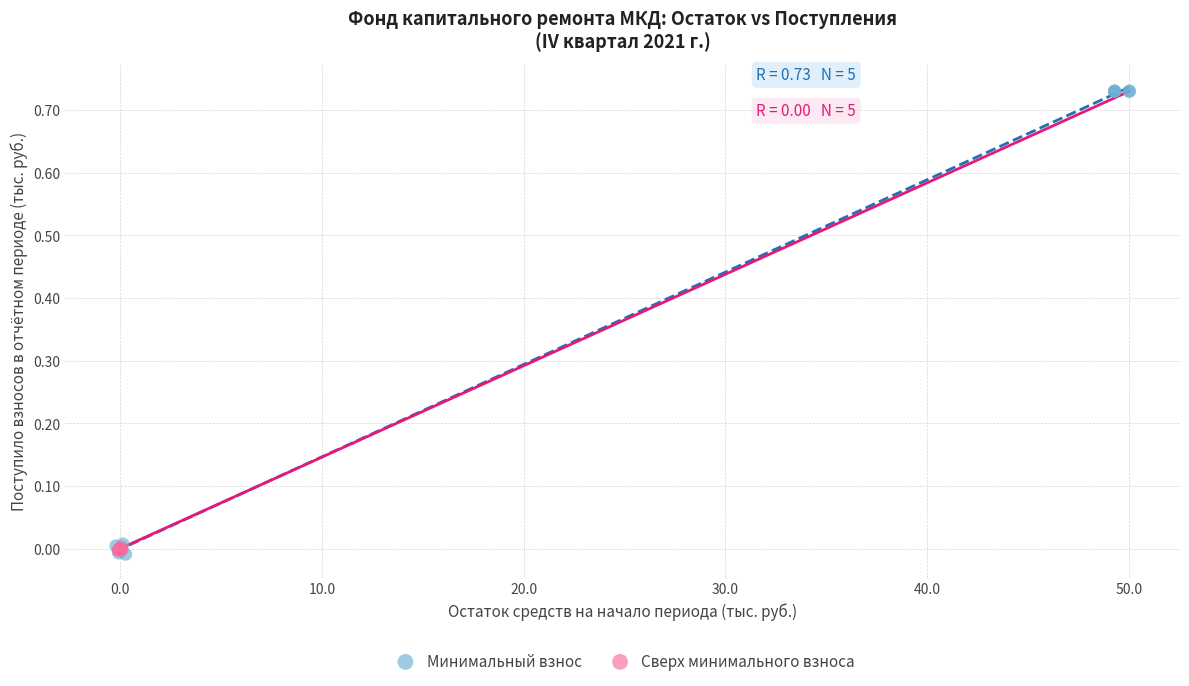

Which series reaches the maximum Y coordinate?

Минимальный взнос